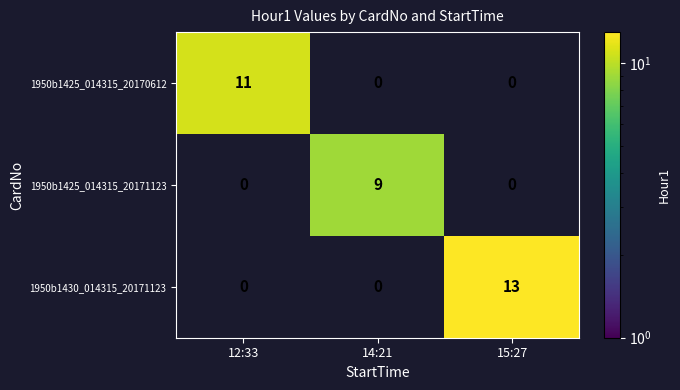

The 1950b1425_014315_20171123 series shows 5 at 14:21. True or false?

False